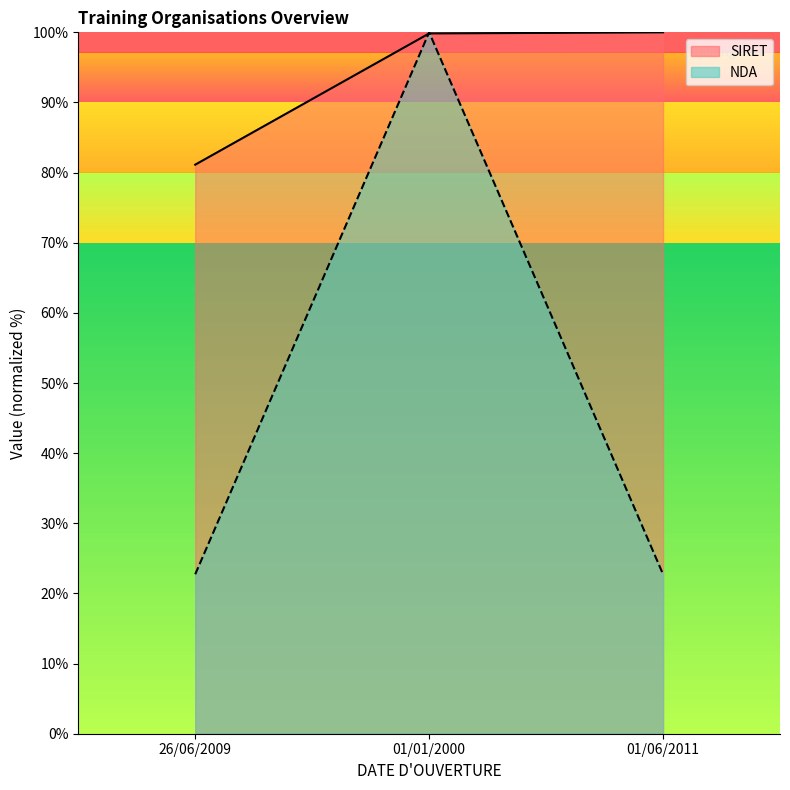

What is the approximate value of SIRET at 01/01/2000?

99.8